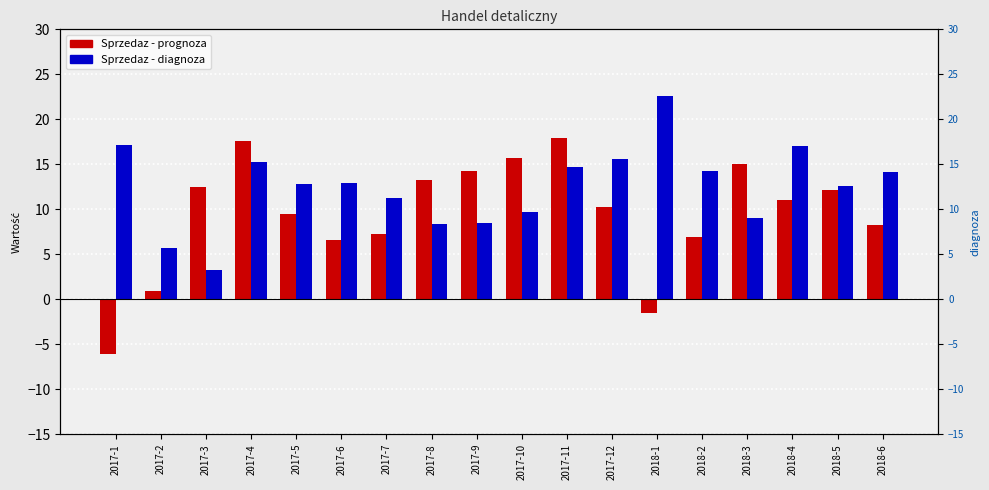

Which series has the largest total across all categories?

Sprzedaz - diagnoza